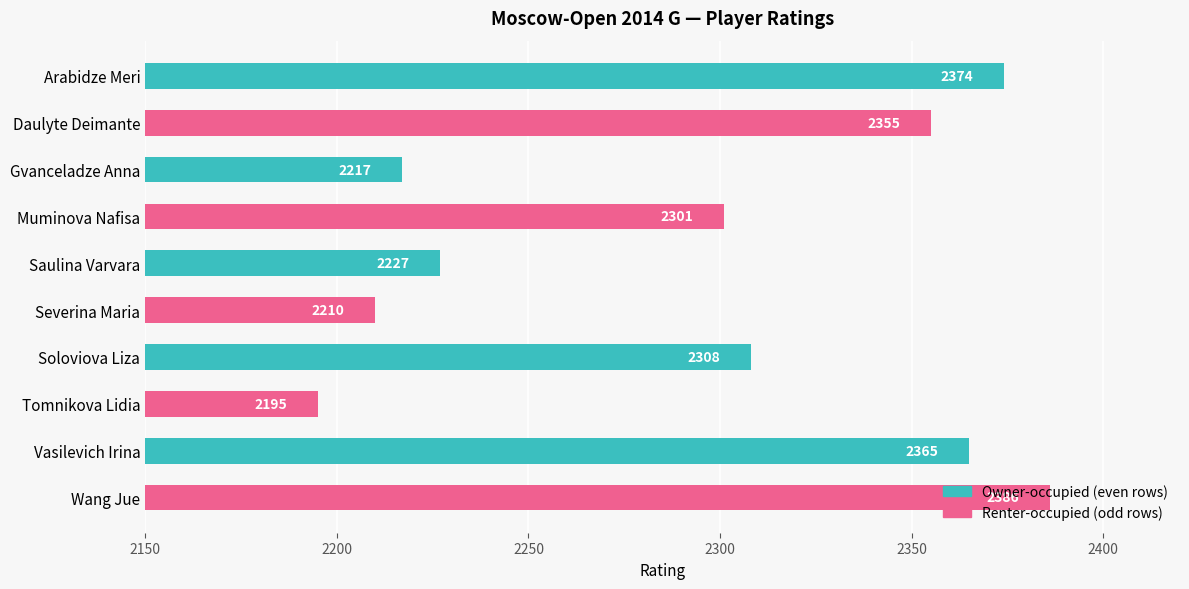

How many bars are there in total?

10